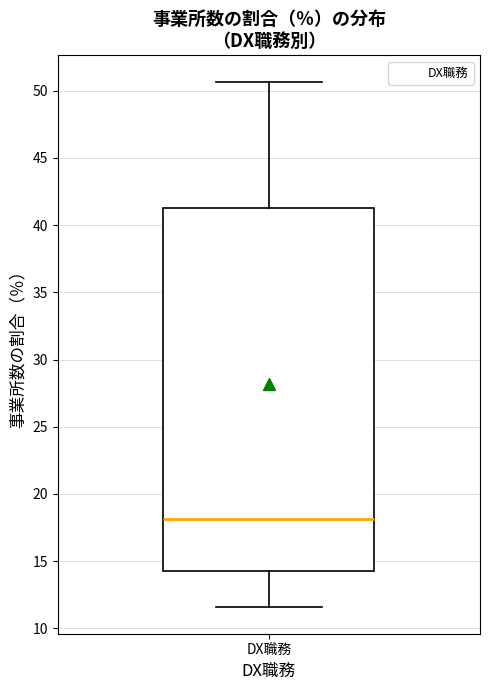

Where does the upper whisker of the box for DX職務 end on the y-axis? The values are not printed on the chart, so give them approximately, as read against the axis.

50.5